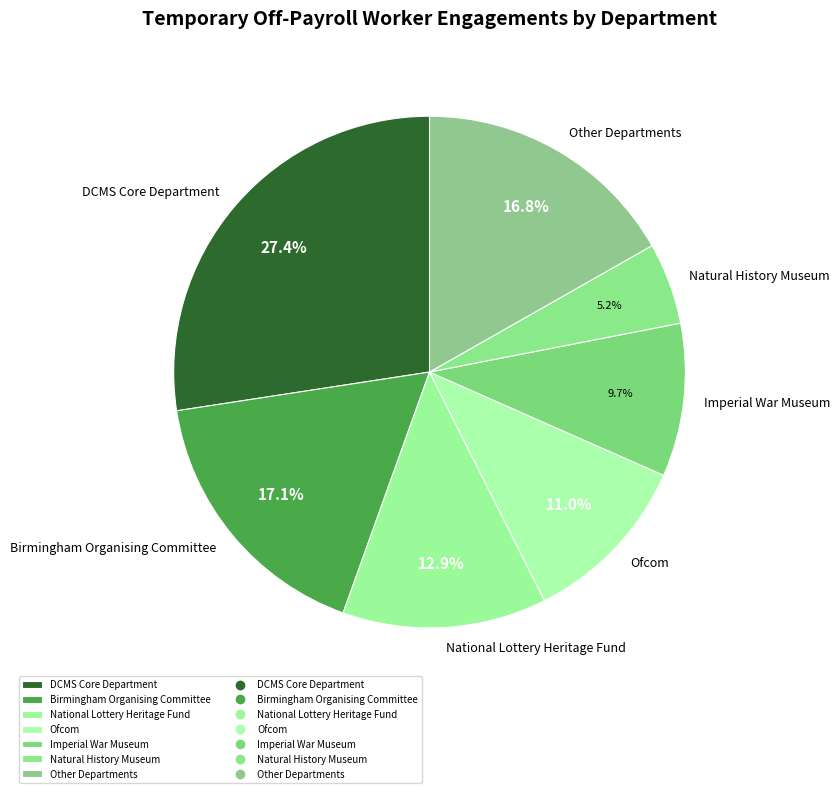

True or false: DCMS Core Department accounts for 19% of the total.

False